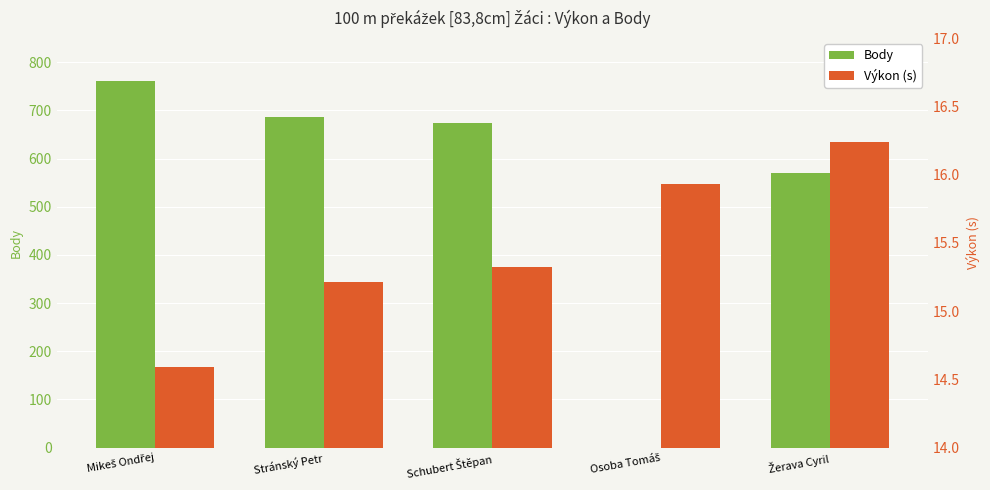

At how many categories does at least one series exceed 415?

4